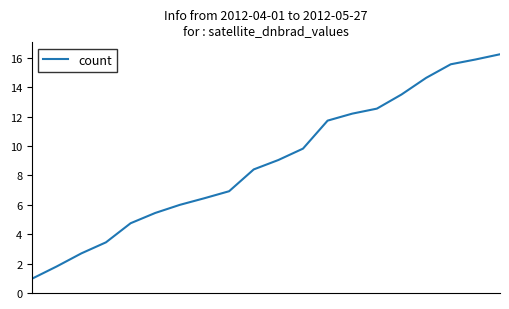

What is the greatest value displayed?

16.3